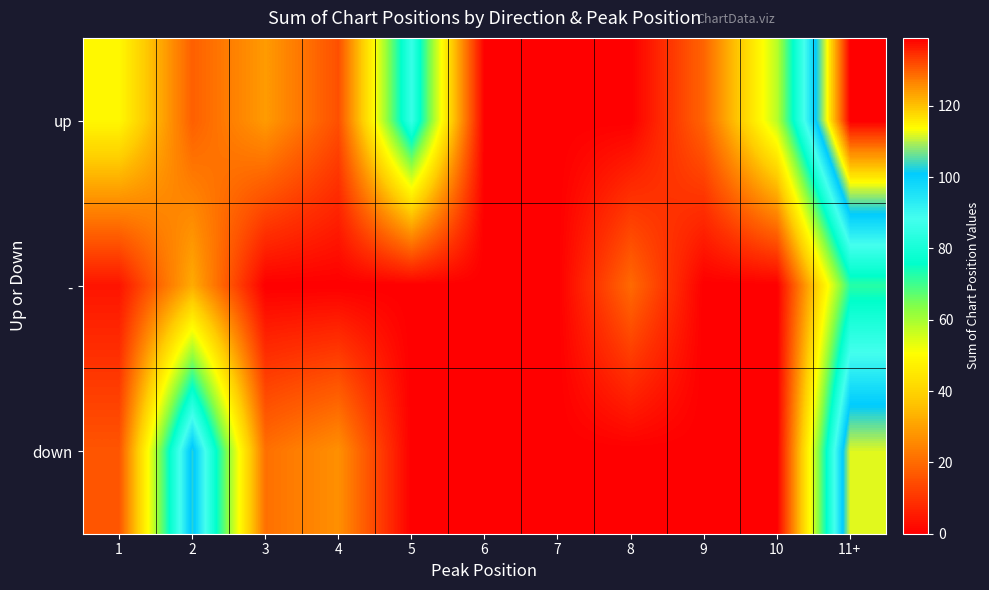

Count the number of categories in the chart.

11